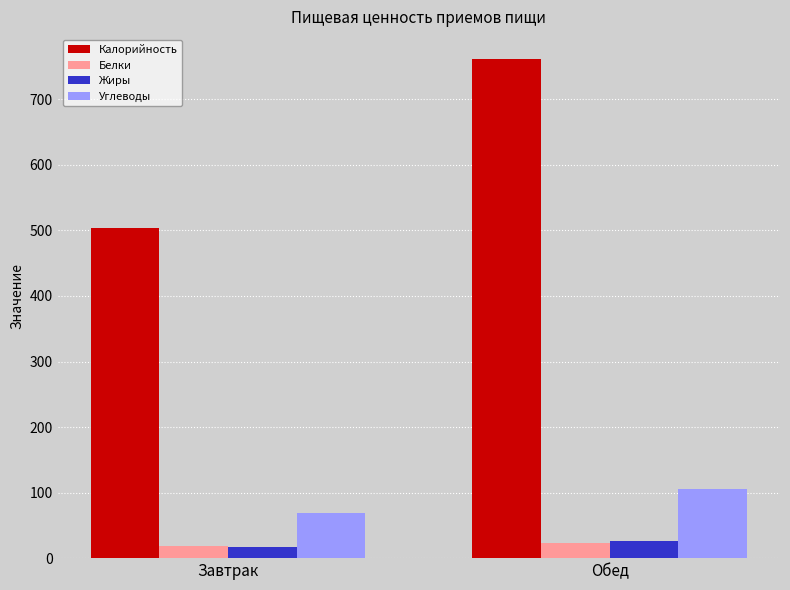

Rank the categories by Жиры value from highest to lowest.

Обед, Завтрак